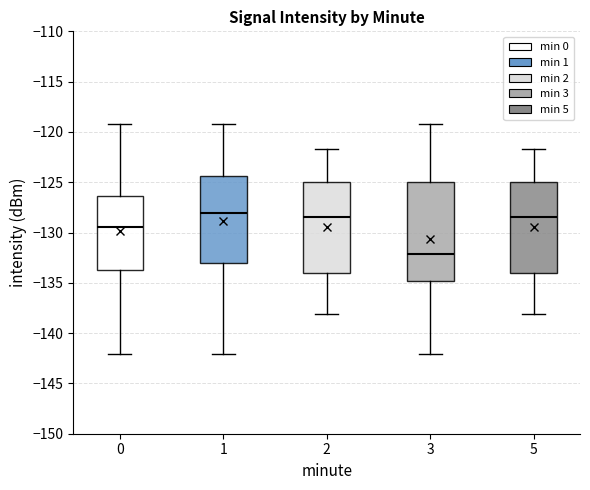

Which box's median line is the lowest?

3